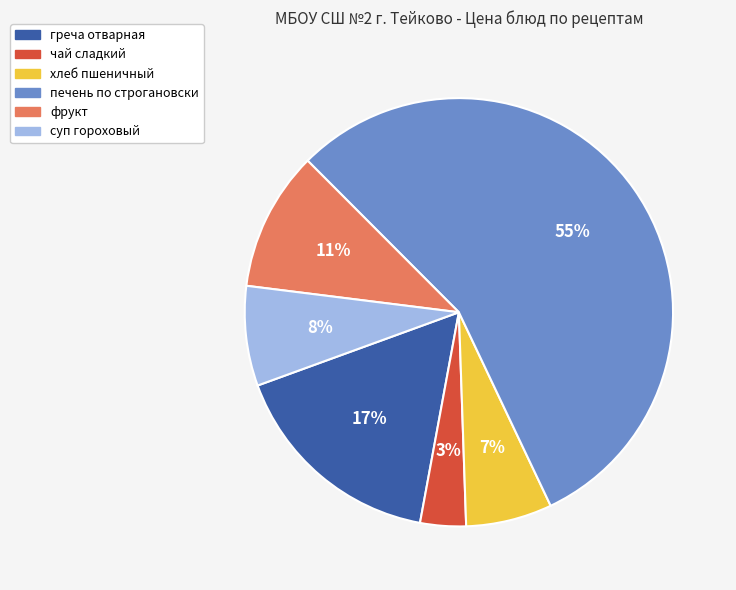

Which category accounts for the majority?

печень по строгановски